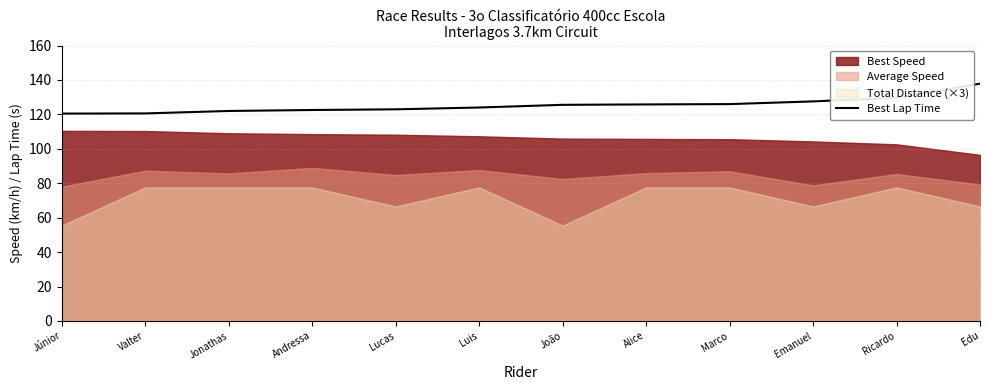

The chart shows a value of 52.2 at Júnior. True or false?

False